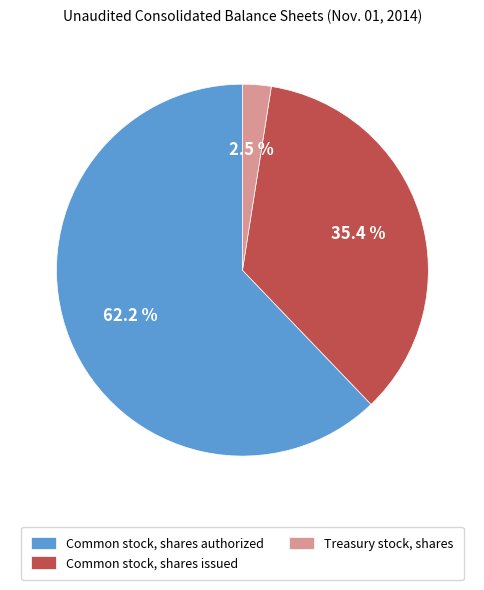

Which slice represents more than half of the pie?

Common stock, shares authorized